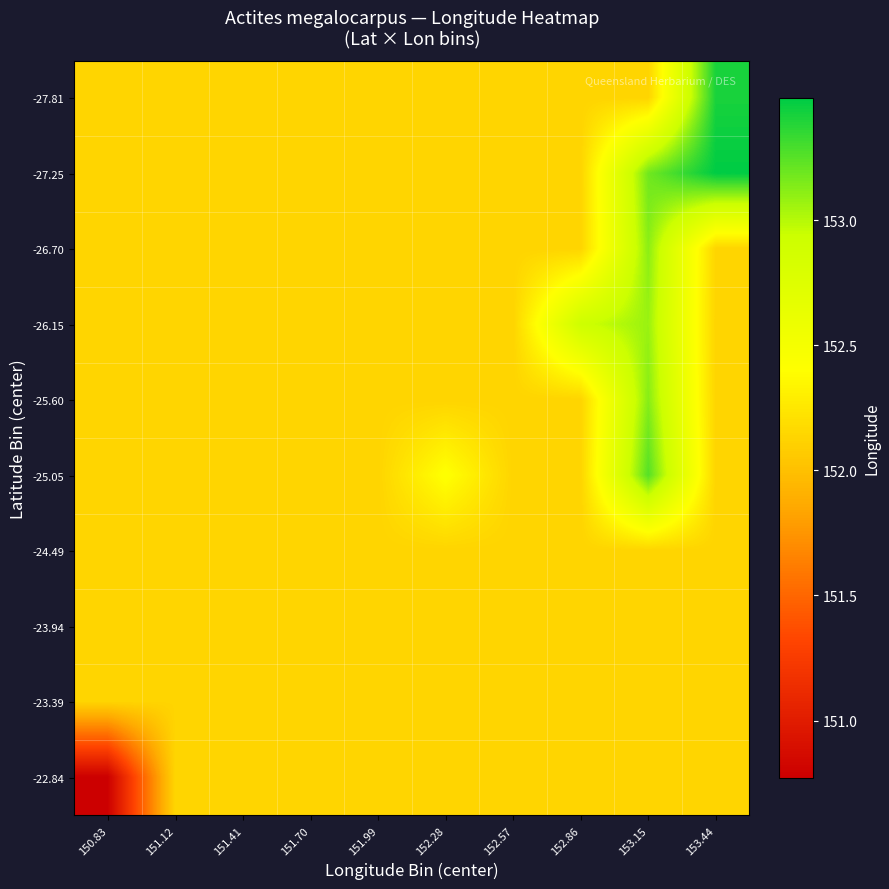

Reading left to right, transcribe all the data shown in this chart.

-27.81: 150.83=152.1	151.12=152.1	151.41=152.1	151.70=152.1	151.99=152.1	152.28=152.1	152.57=152.1	152.86=152.1	153.15=152.1	153.44=153.4
-27.25: 150.83=152.1	151.12=152.1	151.41=152.1	151.70=152.1	151.99=152.1	152.28=152.1	152.57=152.1	152.86=152.1	153.15=153.2	153.44=153.5
-26.70: 150.83=152.1	151.12=152.1	151.41=152.1	151.70=152.1	151.99=152.1	152.28=152.1	152.57=152.1	152.86=152.1	153.15=153.1	153.44=152.1
-26.15: 150.83=152.1	151.12=152.1	151.41=152.1	151.70=152.1	151.99=152.1	152.28=152.1	152.57=152.1	152.86=152.9	153.15=153.1	153.44=152.1
-25.60: 150.83=152.1	151.12=152.1	151.41=152.1	151.70=152.1	151.99=152.1	152.28=152.1	152.57=152.1	152.86=152.1	153.15=153.1	153.44=152.1
-25.05: 150.83=152.1	151.12=152.1	151.41=152.1	151.70=152.1	151.99=152.1	152.28=152.4	152.57=152.1	152.86=152.1	153.15=153.3	153.44=152.1
-24.49: 150.83=152.1	151.12=152.1	151.41=152.1	151.70=152.1	151.99=152.1	152.28=152.1	152.57=152.1	152.86=152.1	153.15=152.1	153.44=152.1
-23.94: 150.83=152.1	151.12=152.1	151.41=152.1	151.70=152.1	151.99=152.1	152.28=152.1	152.57=152.1	152.86=152.1	153.15=152.1	153.44=152.1
-23.39: 150.83=152.1	151.12=152.1	151.41=152.1	151.70=152.1	151.99=152.1	152.28=152.1	152.57=152.1	152.86=152.1	153.15=152.1	153.44=152.1
-22.84: 150.83=150.8	151.12=152.1	151.41=152.1	151.70=152.1	151.99=152.1	152.28=152.1	152.57=152.1	152.86=152.1	153.15=152.1	153.44=152.1